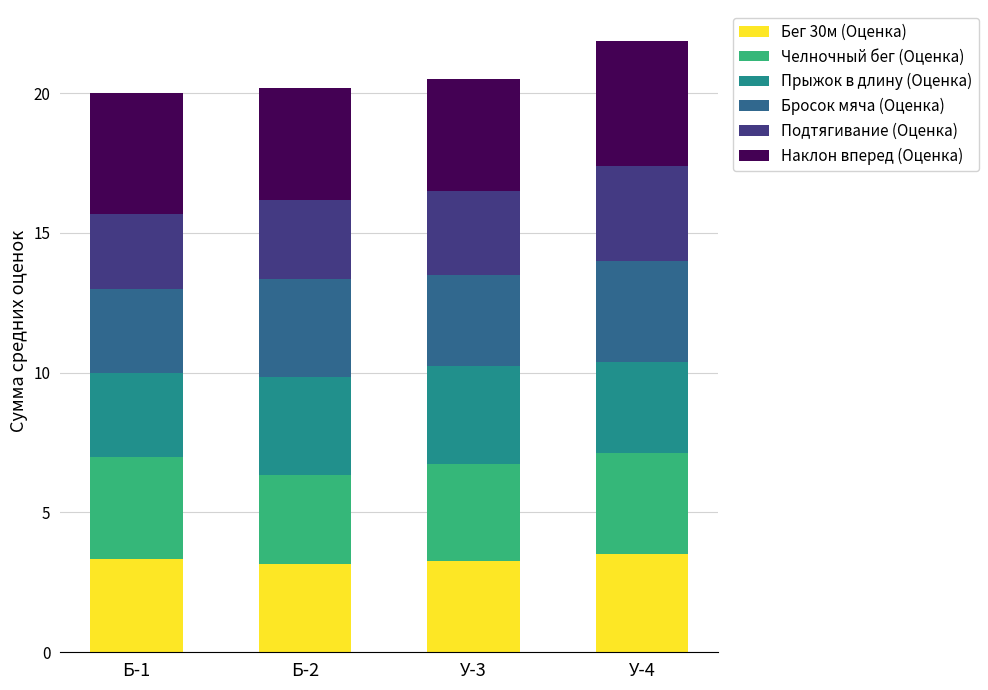

What is the average value of the Бег 30м (Оценка) series?

3.3